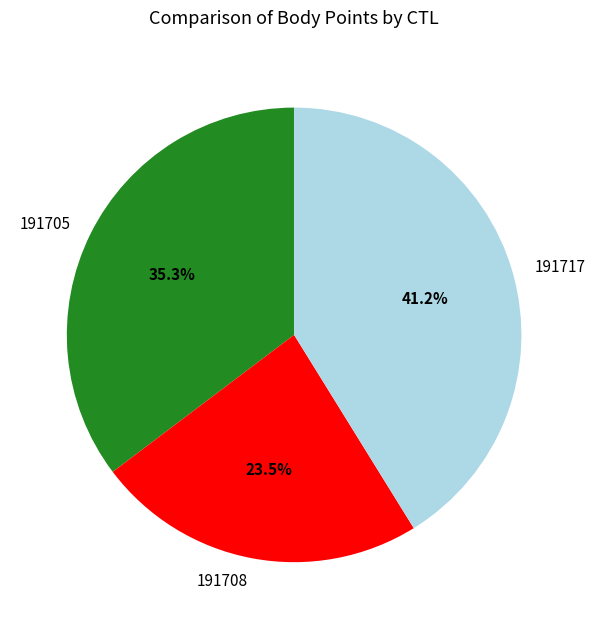

Count the number of slices in the pie.

3